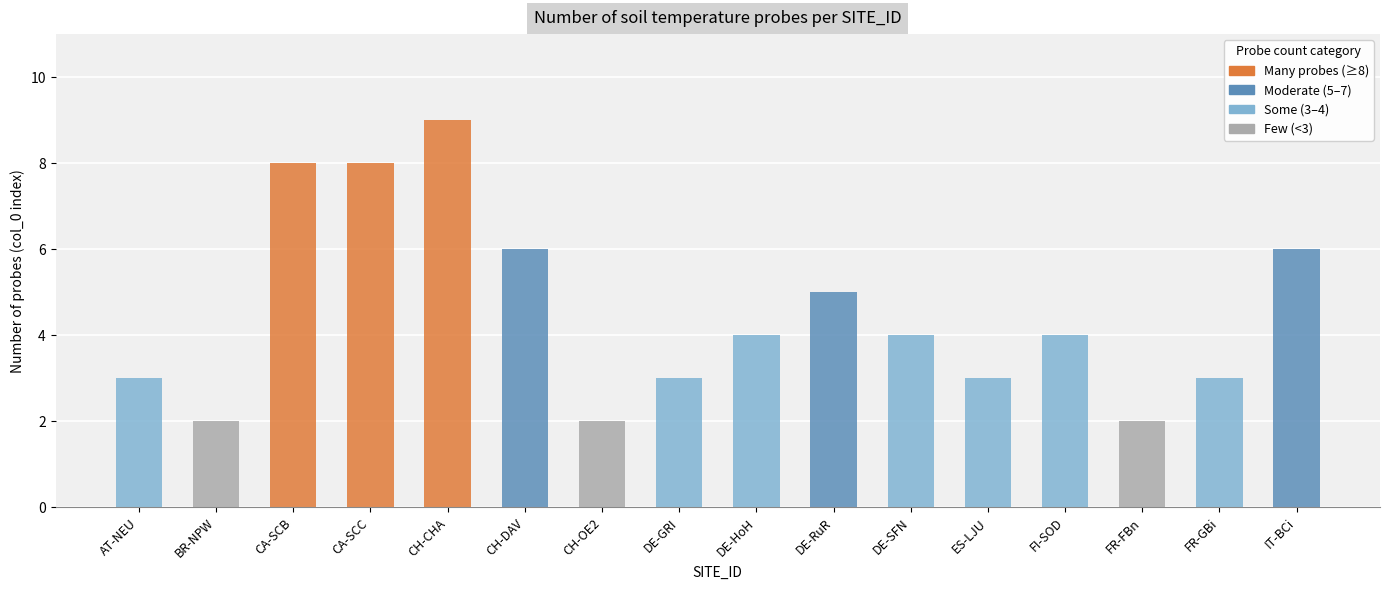

How many values are between 3 and 6?

10